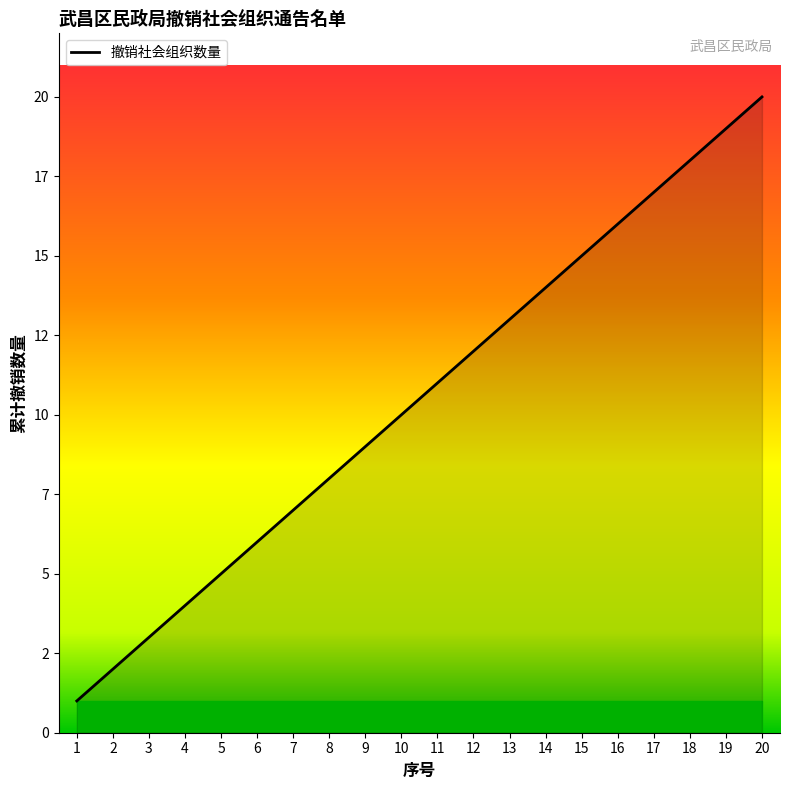

Where does the data first go above 11?

12